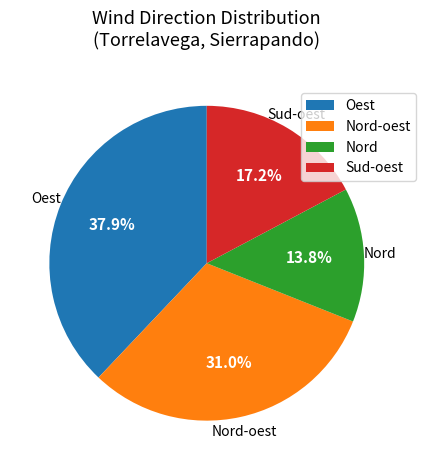

Which has a higher value, Oest or Nord?

Oest